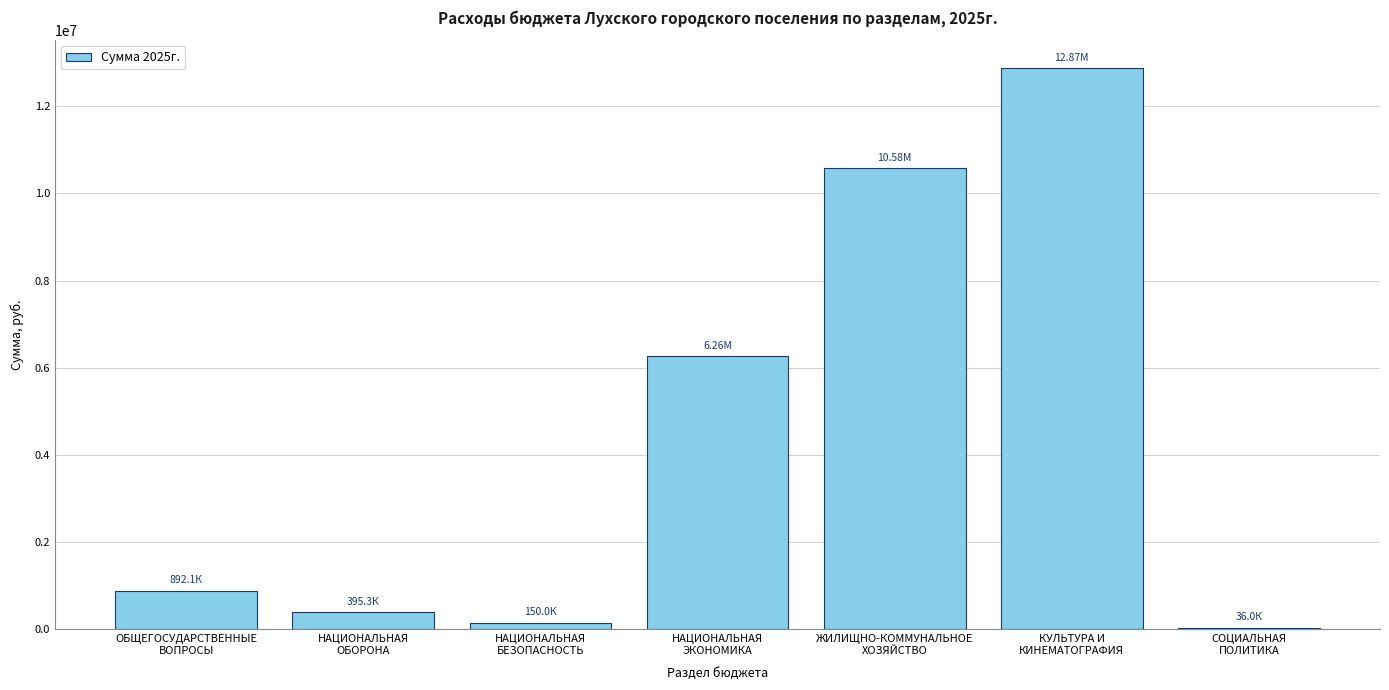

What is the sum of all values?

31185502.8